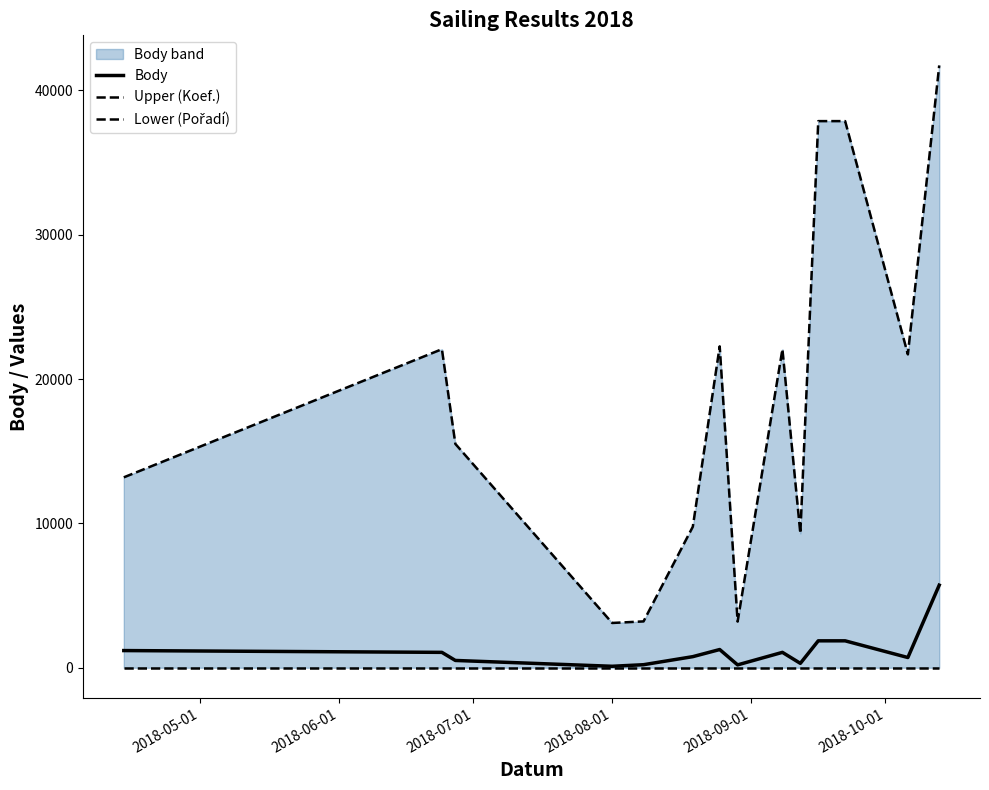

What is the highest value of the Body series?

5720